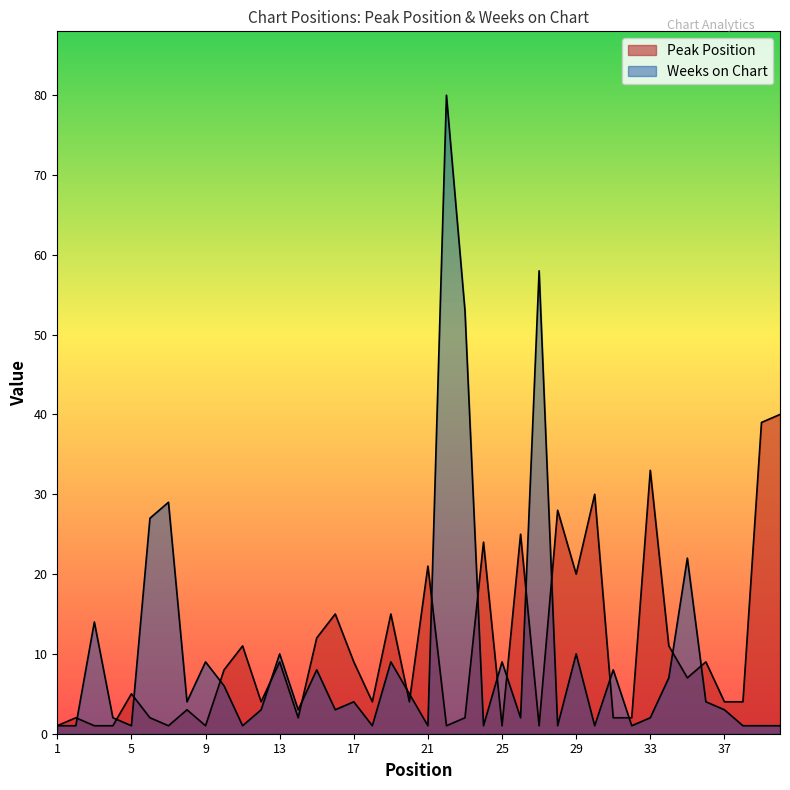

Rank the categories by Peak Position value from lowest to highest.

1, 3, 4, 7, 9, 22, 25, 27, 2, 6, 14, 23, 31, 32, 8, 12, 18, 20, 37, 38, 5, 35, 10, 13, 17, 36, 11, 34, 15, 16, 19, 29, 21, 24, 26, 28, 30, 33, 39, 40